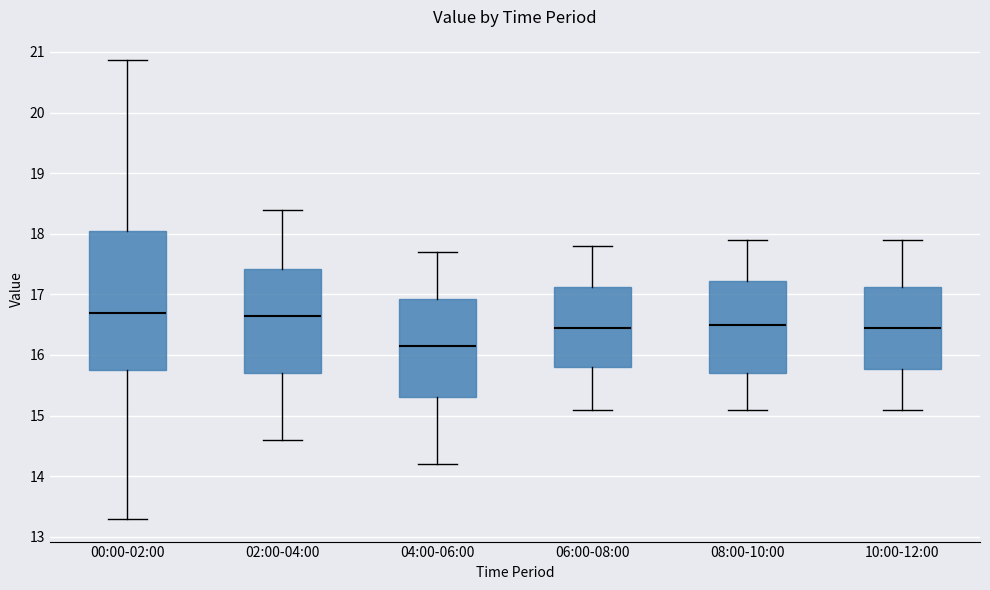

Where is the upper edge of the box for 04:00-06:00 on the y-axis? The values are not printed on the chart, so give them approximately, as read against the axis.

16.9